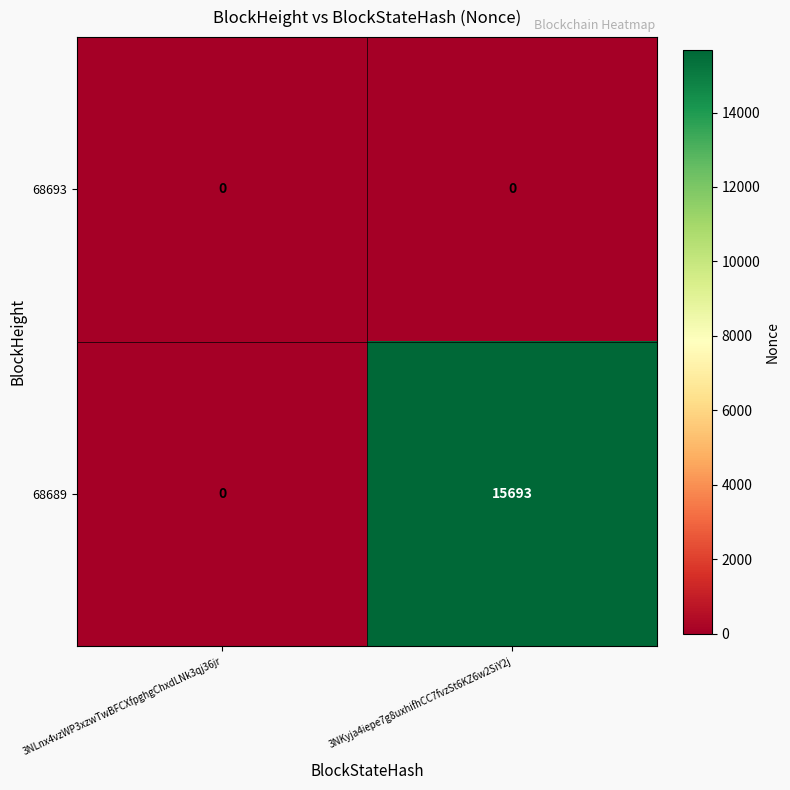

Rank the series by their average value, from lowest to highest.

68693, 68689